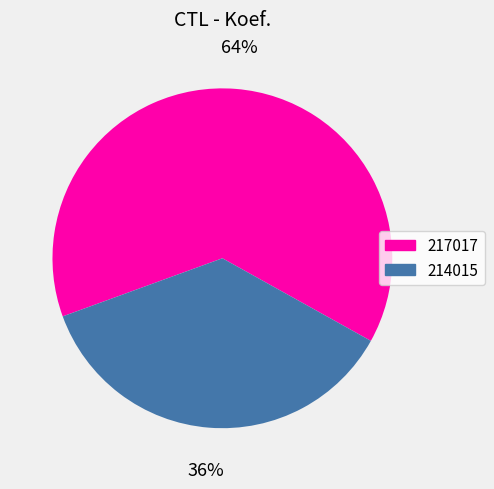

Which slice is the largest?

217017